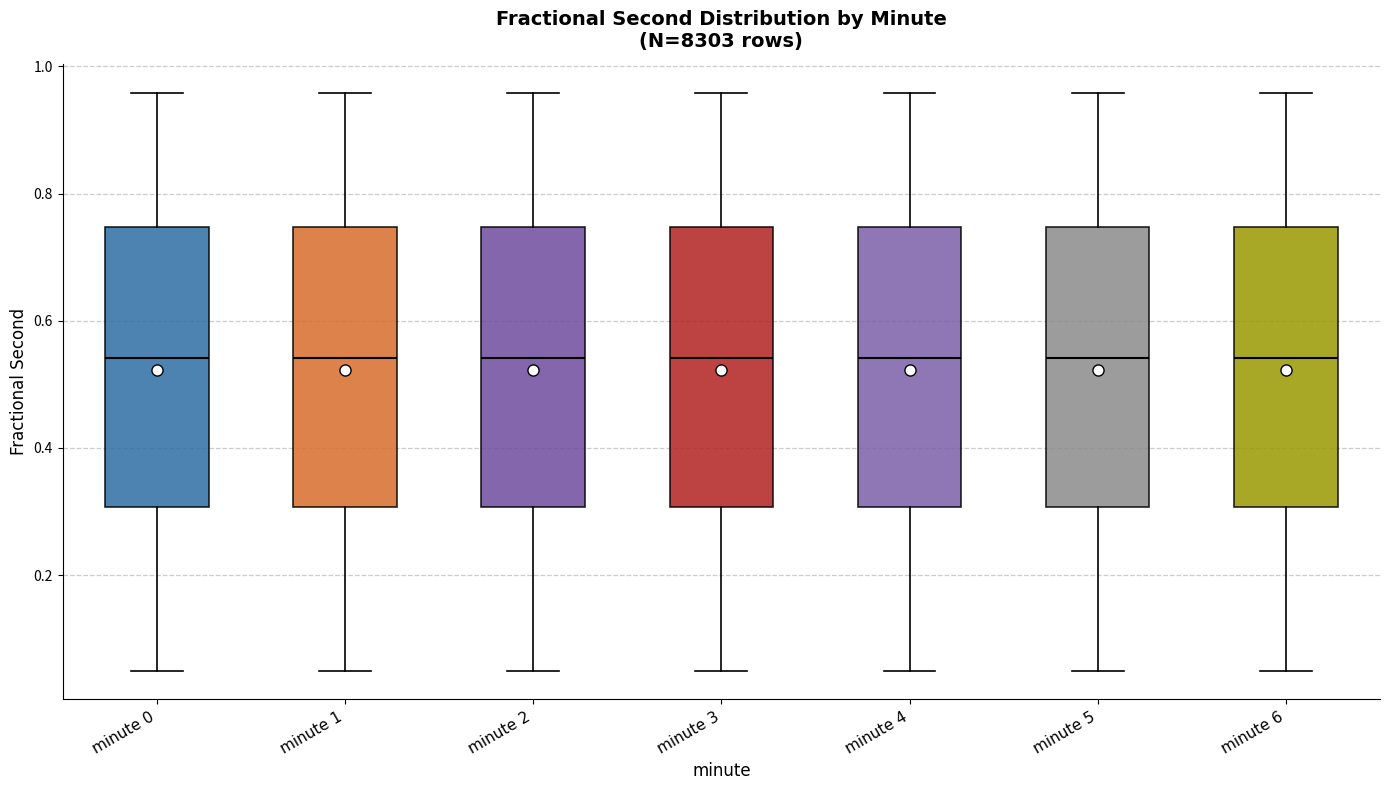

Where does the lower whisker of the box for minute 5 end on the y-axis? The values are not printed on the chart, so give them approximately, as read against the axis.

0.04